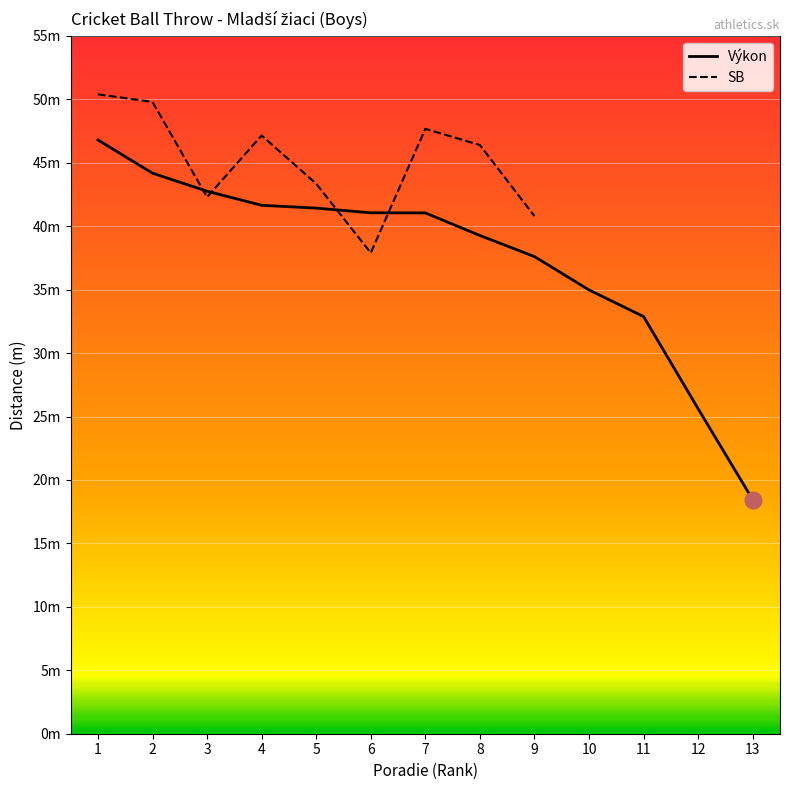

What is the difference between the values at 10 and 2?

9.2